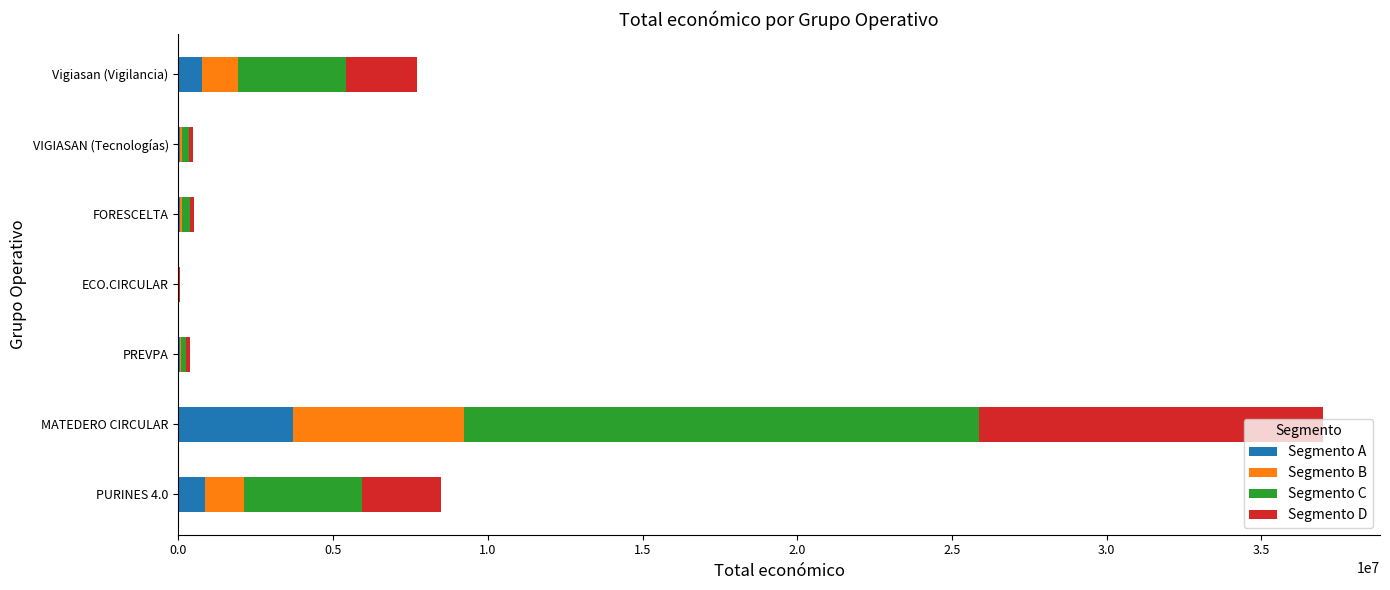

Is it true that Segmento A equals 3698261.9 at MATEDERO CIRCULAR?

True